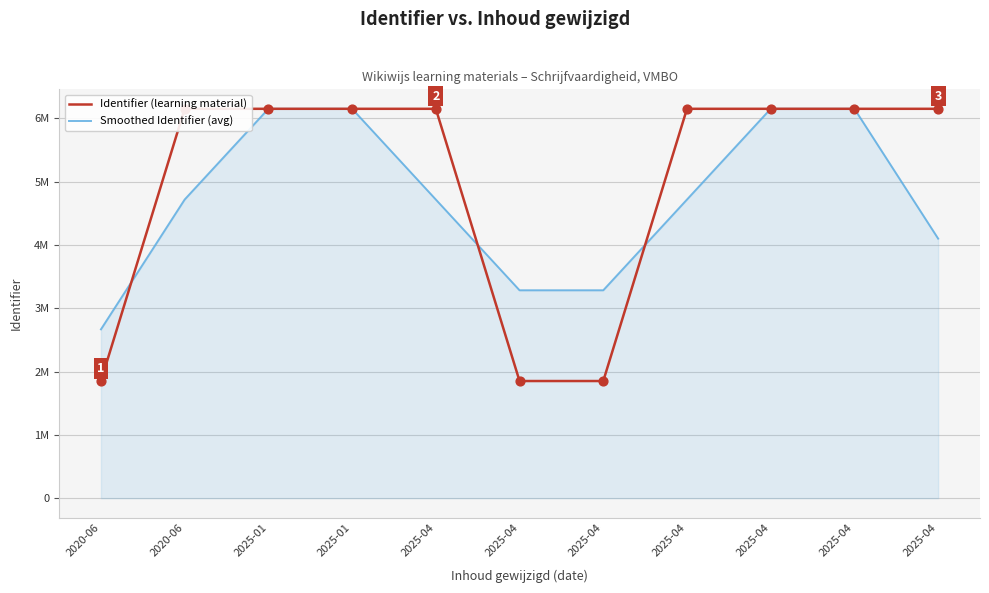

What are all the series names shown in the legend?

Identifier (learning material), Smoothed Identifier (avg)